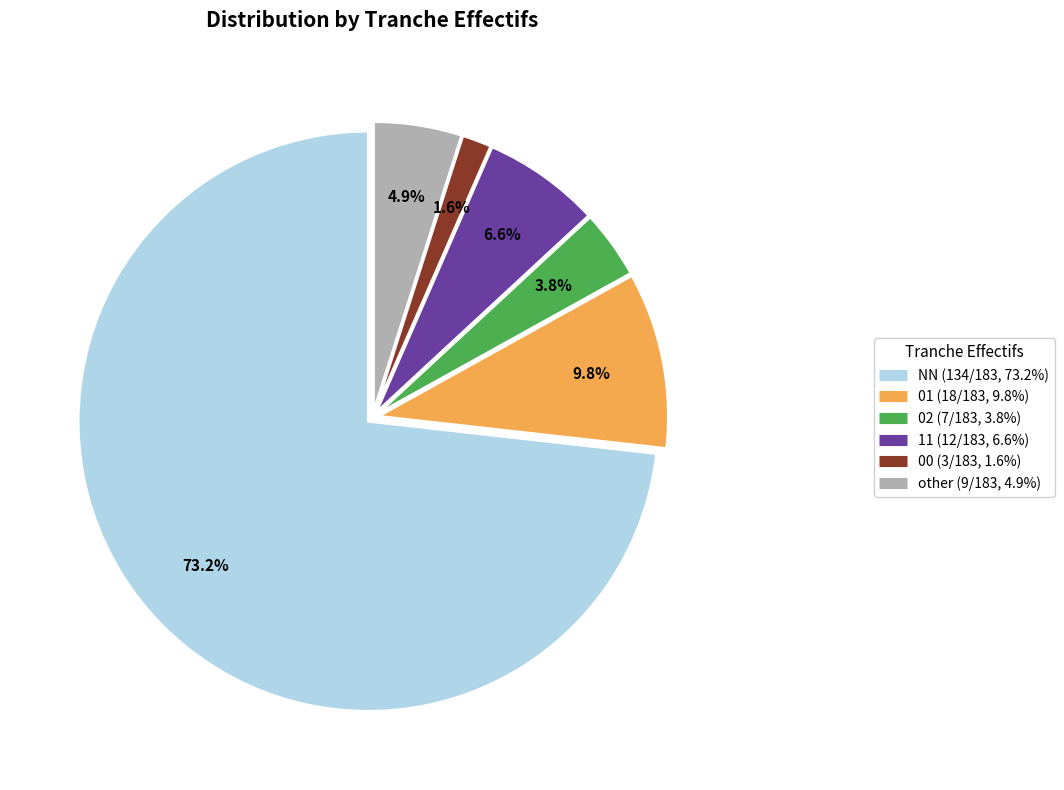

What is the total percentage of 11 and 00?

8.2%